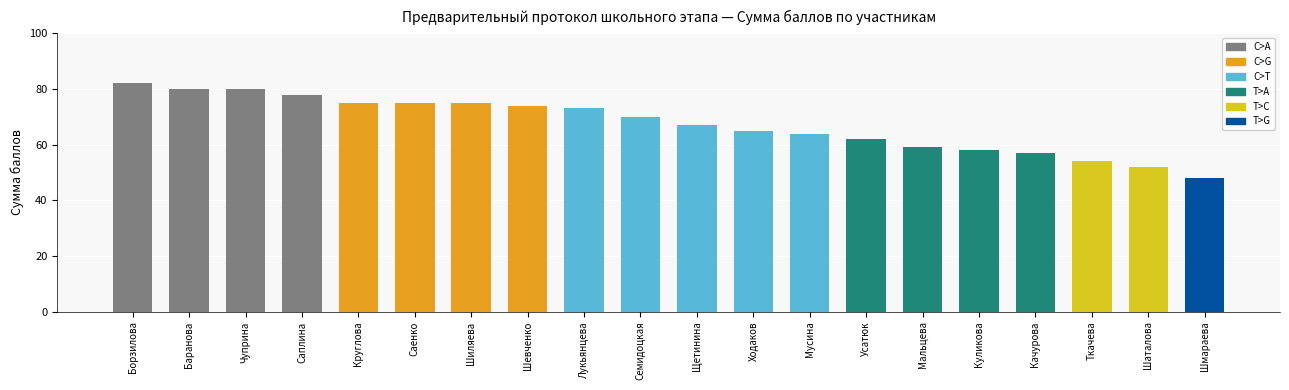

Reading left to right, list all the values displayed in this chart.

Борзилова=82	Баранова=80	Чуприна=80	Саплина=78	Круглова=75	Саенко=75	Шиляева=75	Шевченко=74	Лукьянцева=73	Семидоцкая=70	Щетинина=67	Ходаков=65	Мусина=64	Усатюк=62	Мальцева=59	Куликова=58	Качурова=57	Ткачева=54	Шаталова=52	Шмараева=48